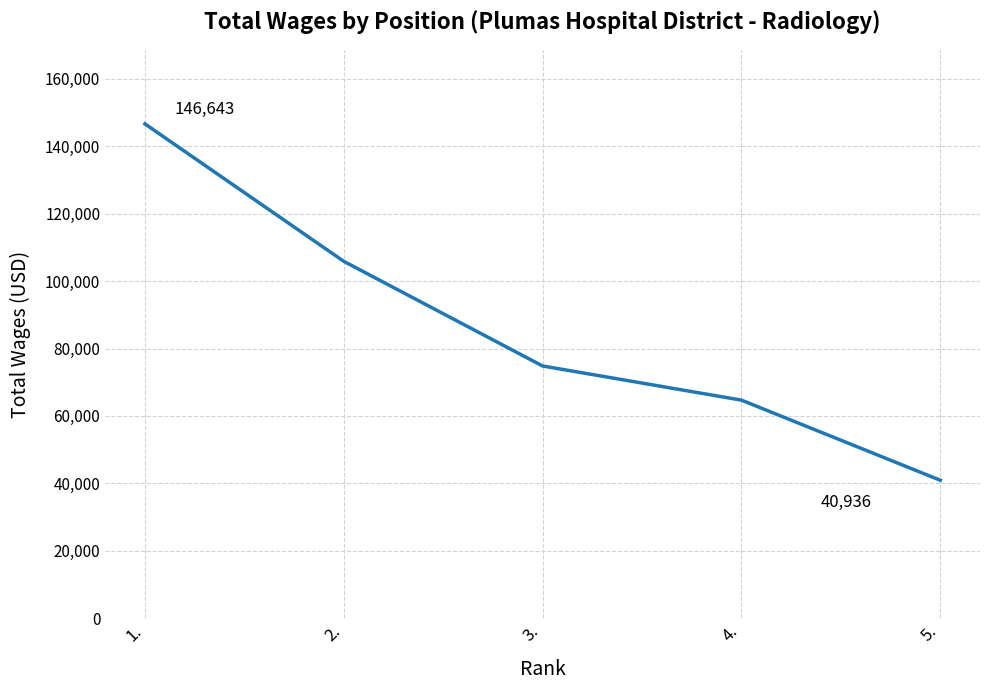

What is the average value?

86595